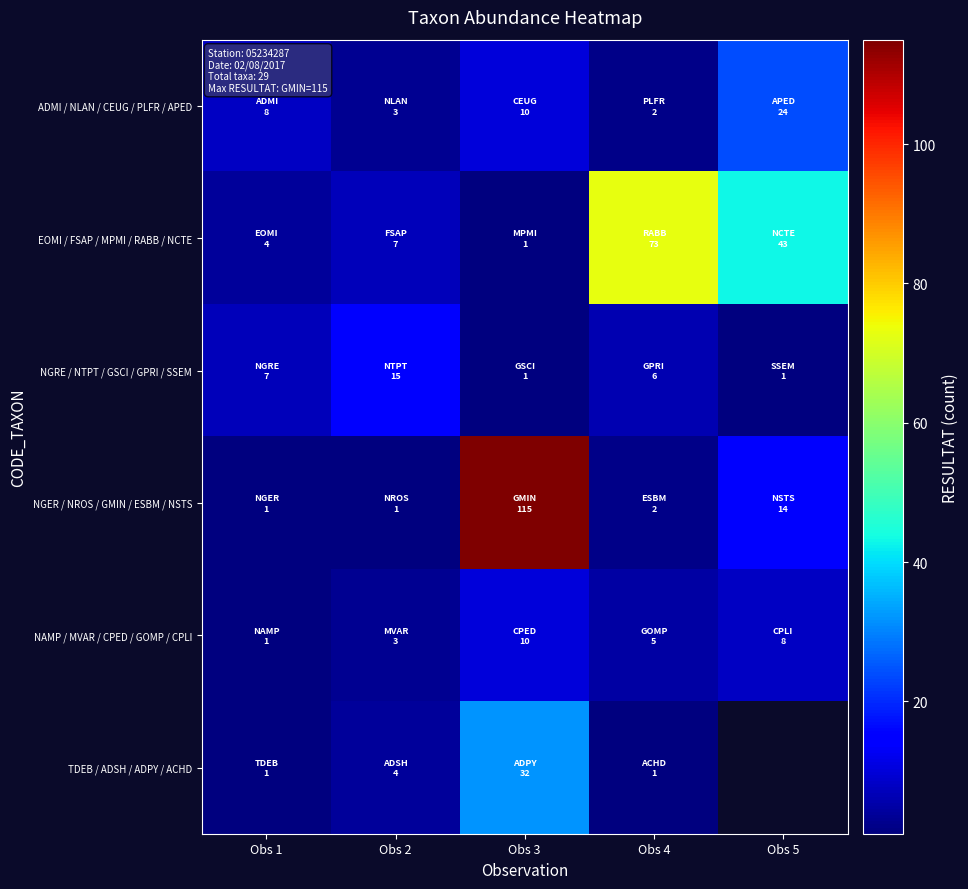

The value of NAMP / MVAR / CPED / GOMP / CPLI at Obs 1 is 0.5. True or false?

False